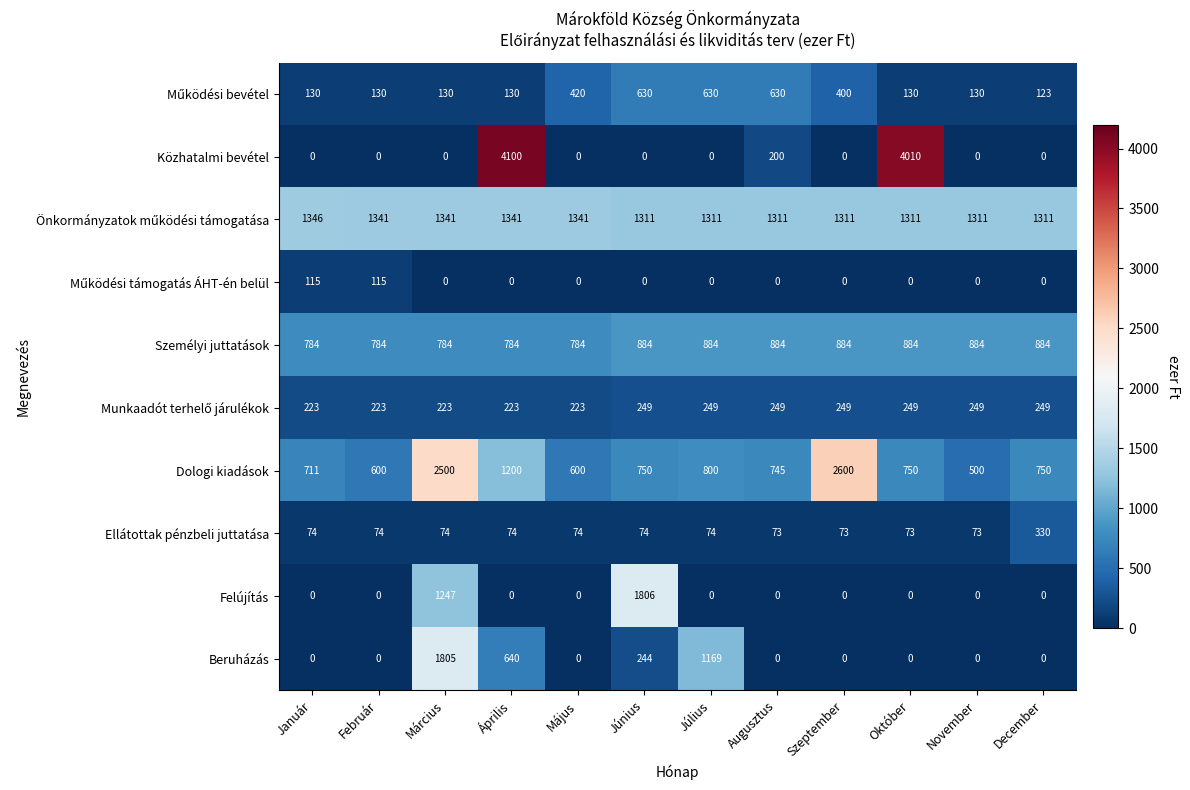

True or false: Személyi juttatások has a value of 1213 at Március.

False